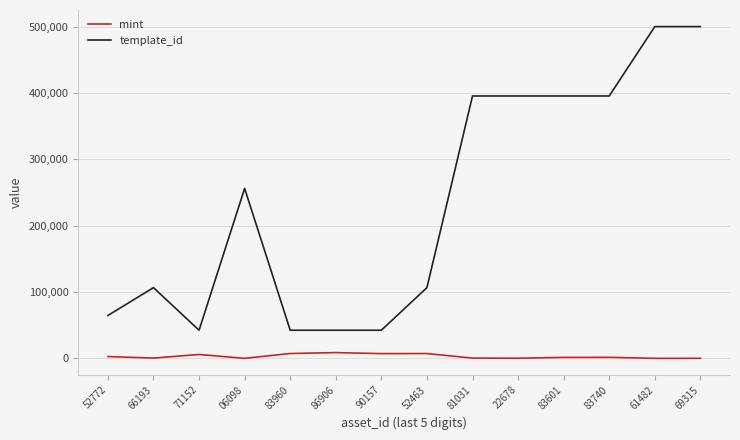

Which series changed the most between 90157 and 69315?

template_id